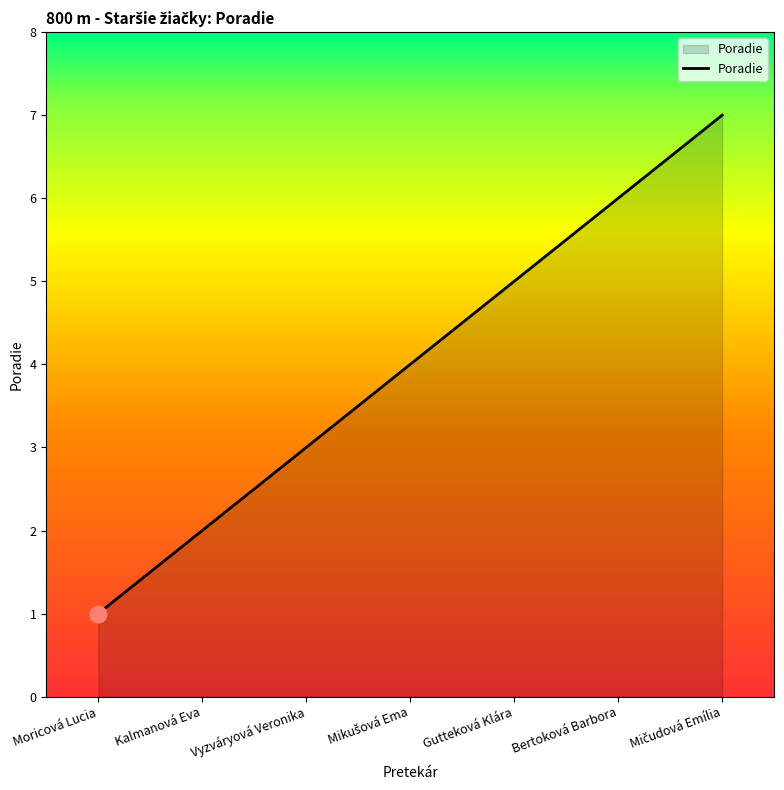

Which label corresponds to the smallest value in the chart?

Moricová Lucia